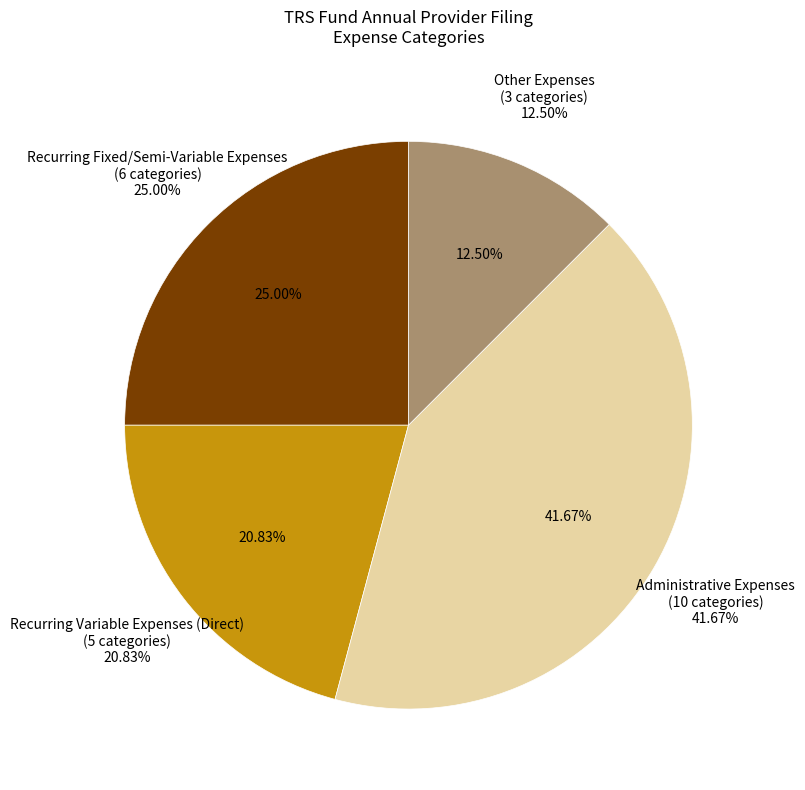

How many segments does this pie chart have?

4